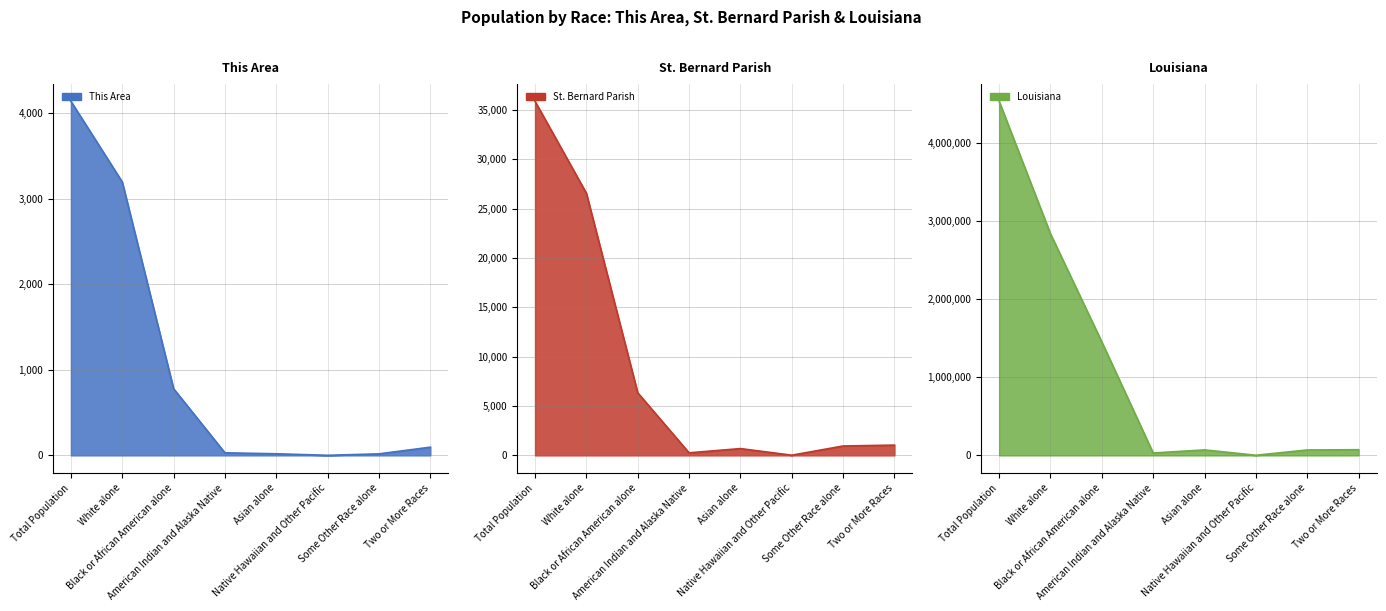

List the labels in order of St. Bernard Parish value, smallest first.

Native Hawaiian and Other Pacific, American Indian and Alaska Native, Asian alone, Some Other Race alone, Two or More Races, Black or African American alone, White alone, Total Population